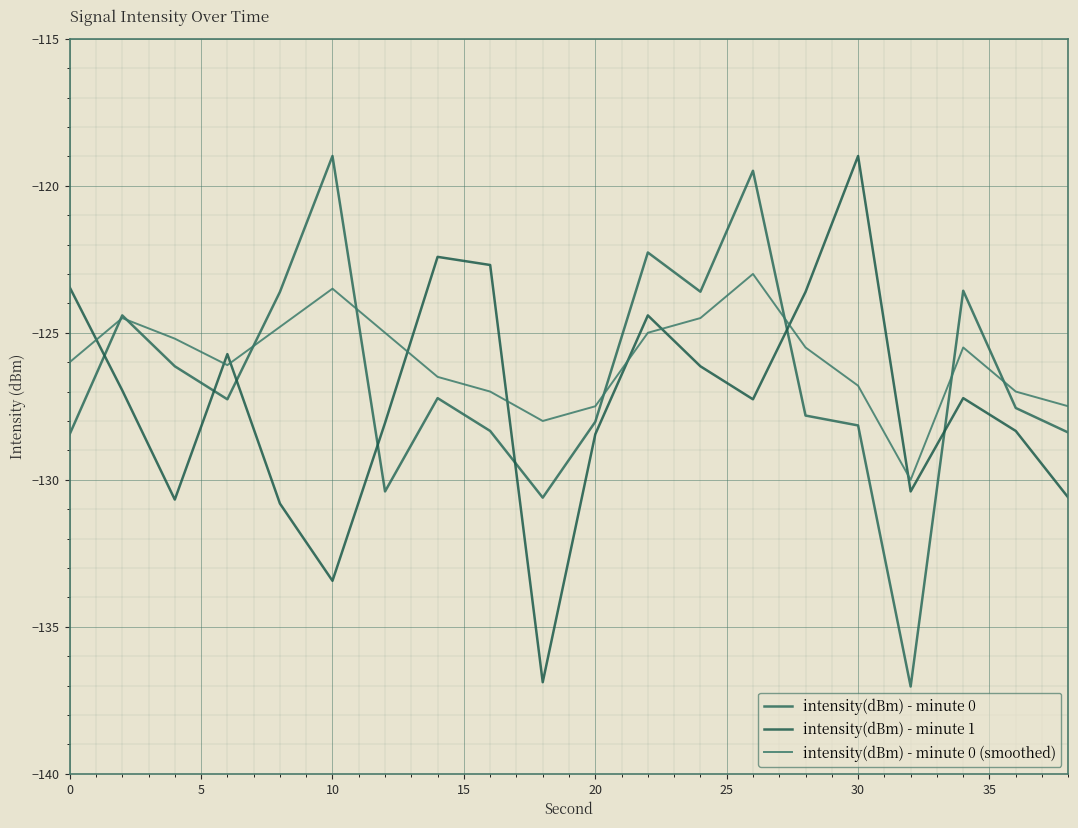

What is the maximum value for intensity(dBm) - minute 0 (smoothed)?

-123.0